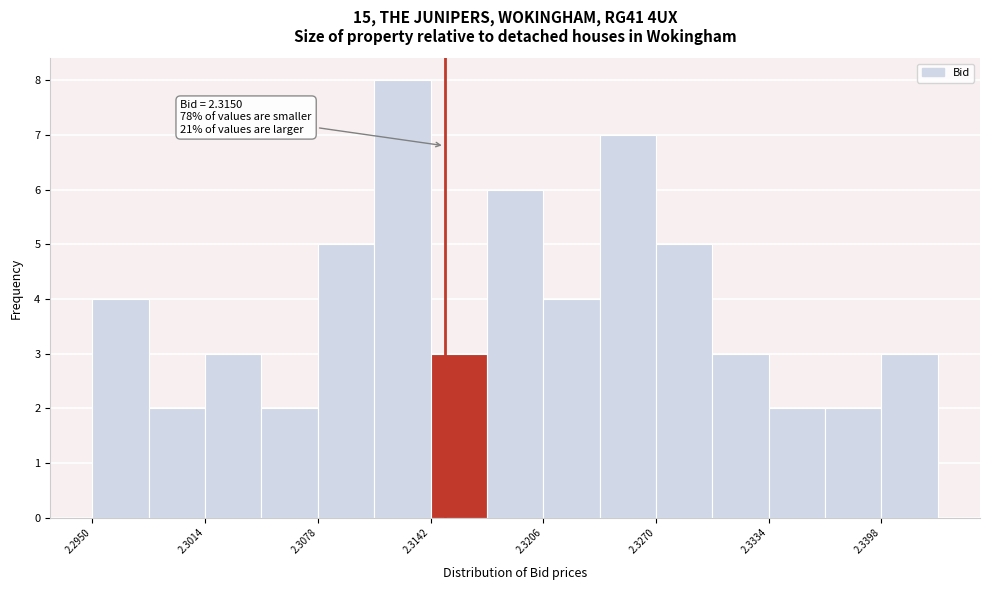

Around what value on the x-axis is the tallest bar? Give the approximate position of its centre, as read against the axis.

2.313